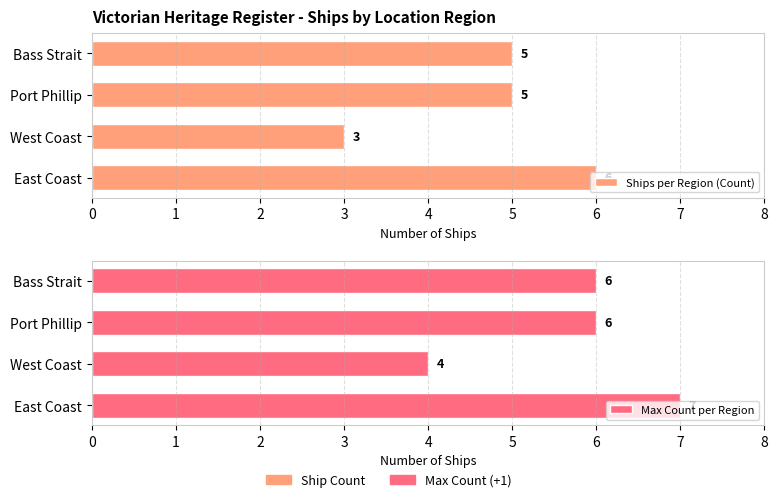

Which series changed the most between East Coast and Port Phillip?

Ships per Region (Count)